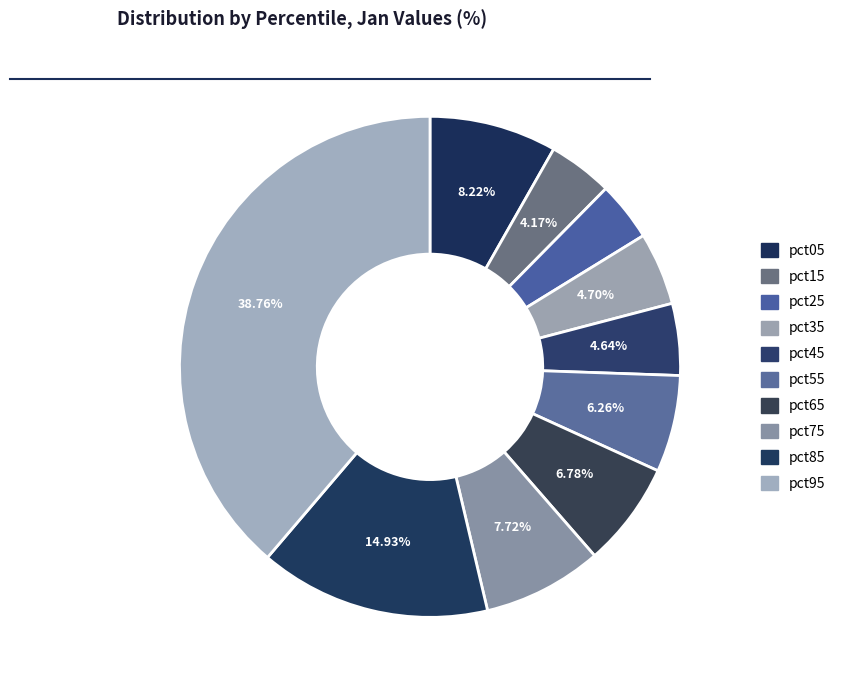

Count the number of slices in the pie.

10